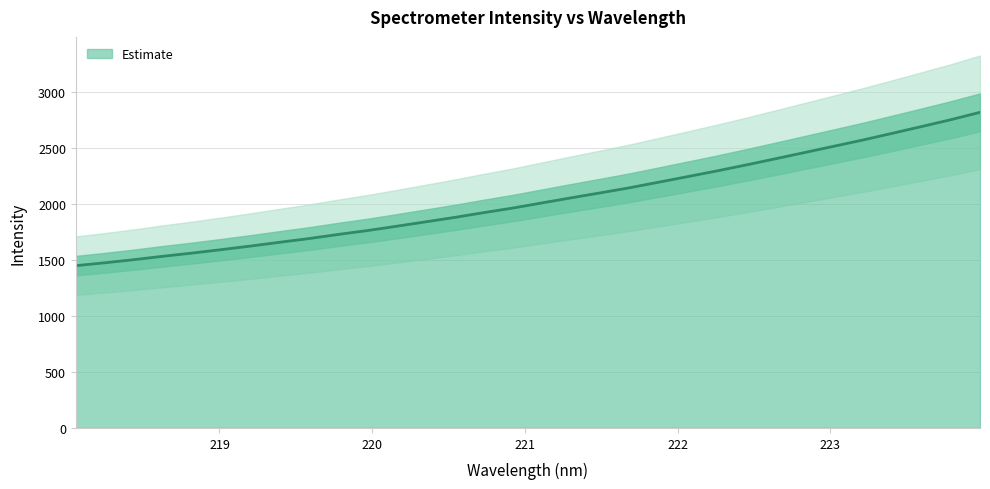

Reading right to left, extract all data points from this chart.

223.9802=2817.0	223.7895=2751.3	223.5987=2690.5	223.408=2630.4	223.2172=2571.2	223.0264=2515.1	222.8355=2459.4	222.6447=2403.7	222.4538=2348.7	222.263=2295.7	222.0721=2244.9	221.8812=2194.7	221.6902=2144.9	221.4993=2099.5	221.3083=2055.1	221.1174=2009.8	220.9264=1963.9	220.7354=1922.8	220.5444=1880.0	220.3533=1840.3	220.1623=1800.7	219.9712=1762.2	219.7801=1727.6	219.589=1690.8	219.3979=1657.9	219.2067=1623.9	219.0156=1592.0	218.8244=1561.3	218.6332=1532.8	218.442=1502.3	218.2508=1474.4	218.0596=1448.5